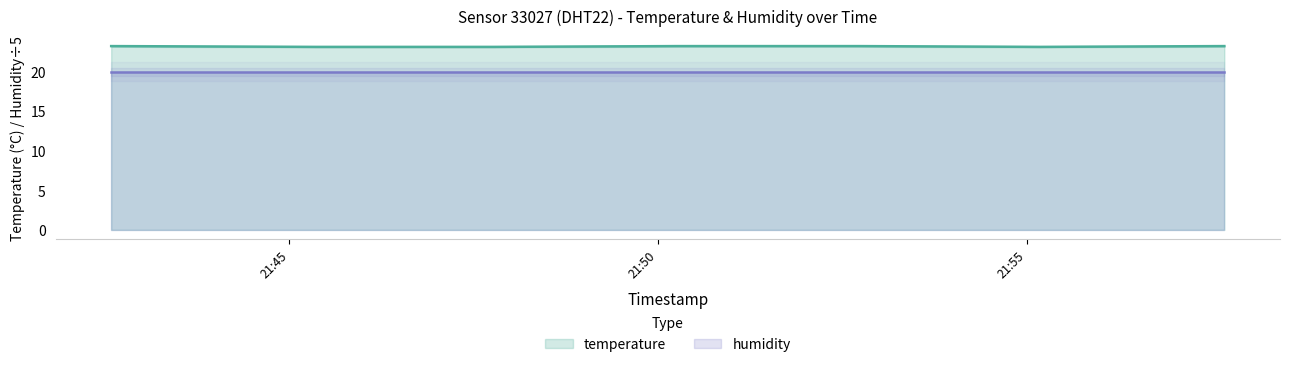

What is the ratio of the value at 2022-08-03T21:45:21 to the value at 2022-08-03T21:55:11?

1.0